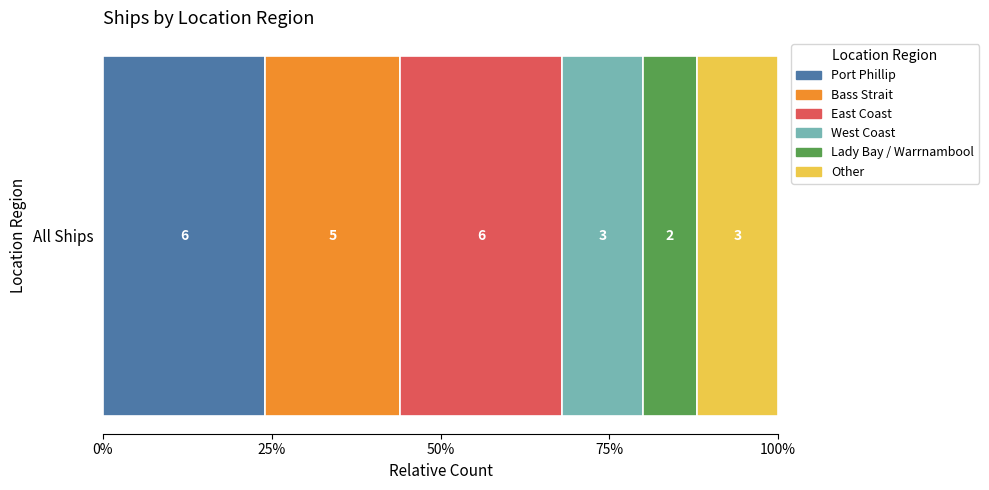

Reading left to right, list all the values displayed in this chart.

Port Phillip=6	Bass Strait=5	East Coast=6	West Coast=3	Lady Bay / Warrnambool=2	Other=3